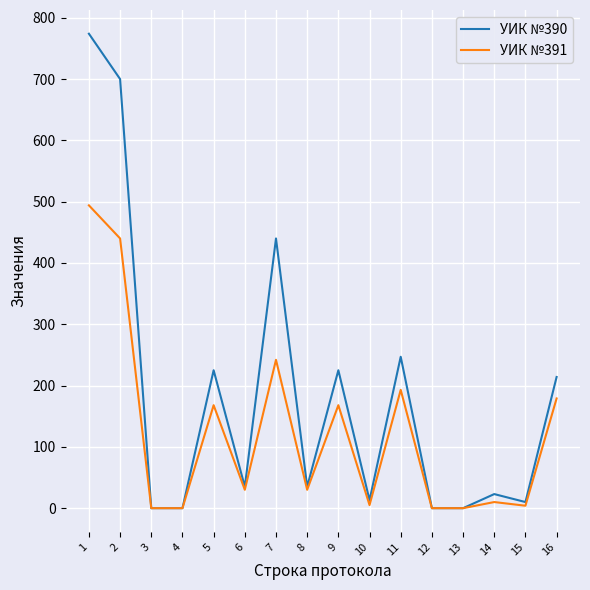

The value of УИК №390 at 13 is -321. True or false?

False